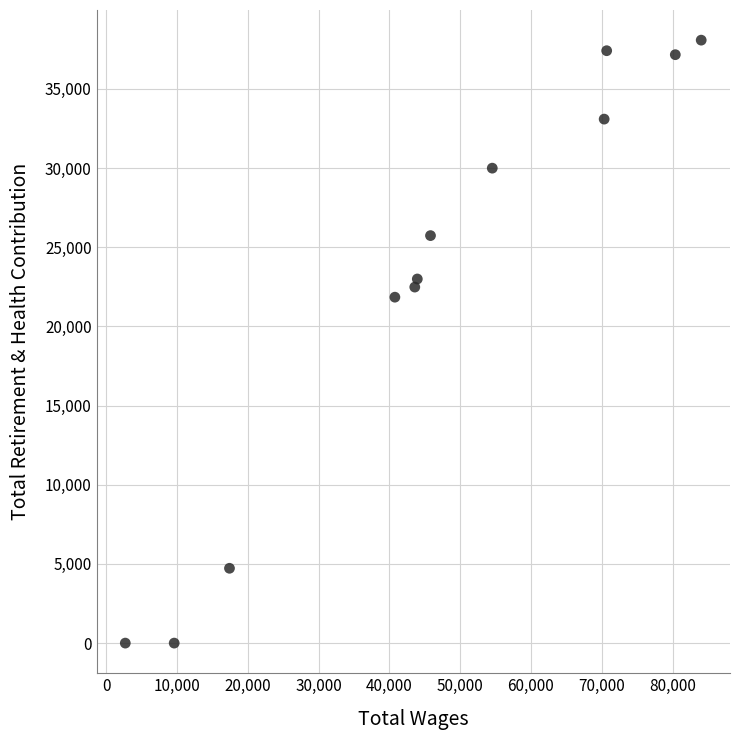

What is the average X value?

46984